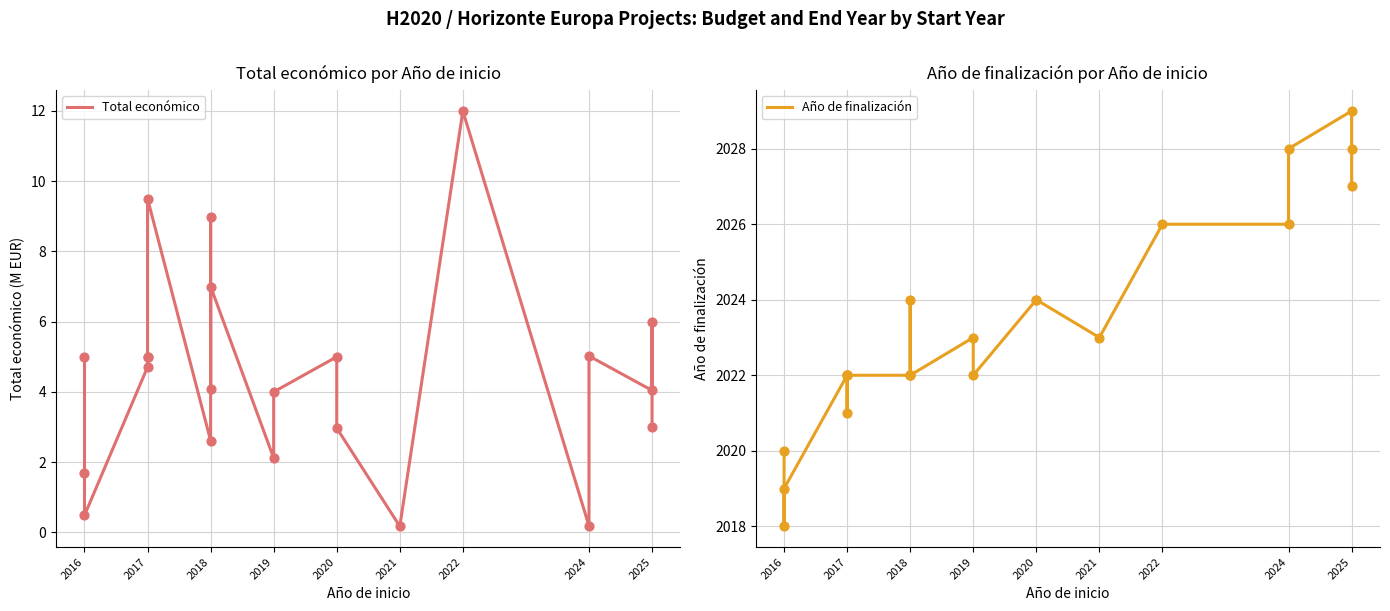

Which series has the largest Y range (max minus min)?

Total económico